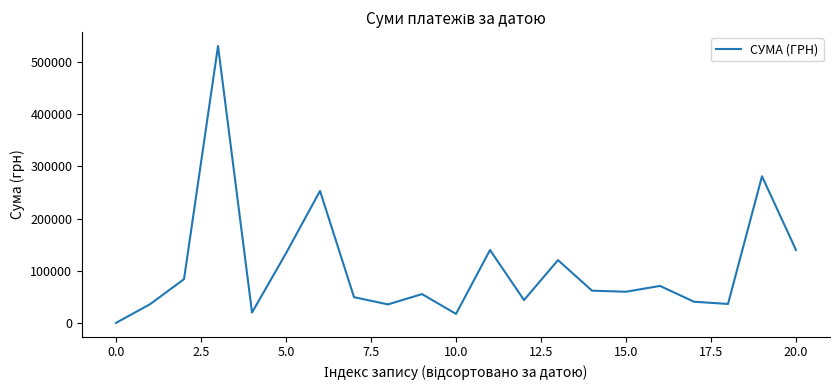

What is the greatest value displayed?

530182.5